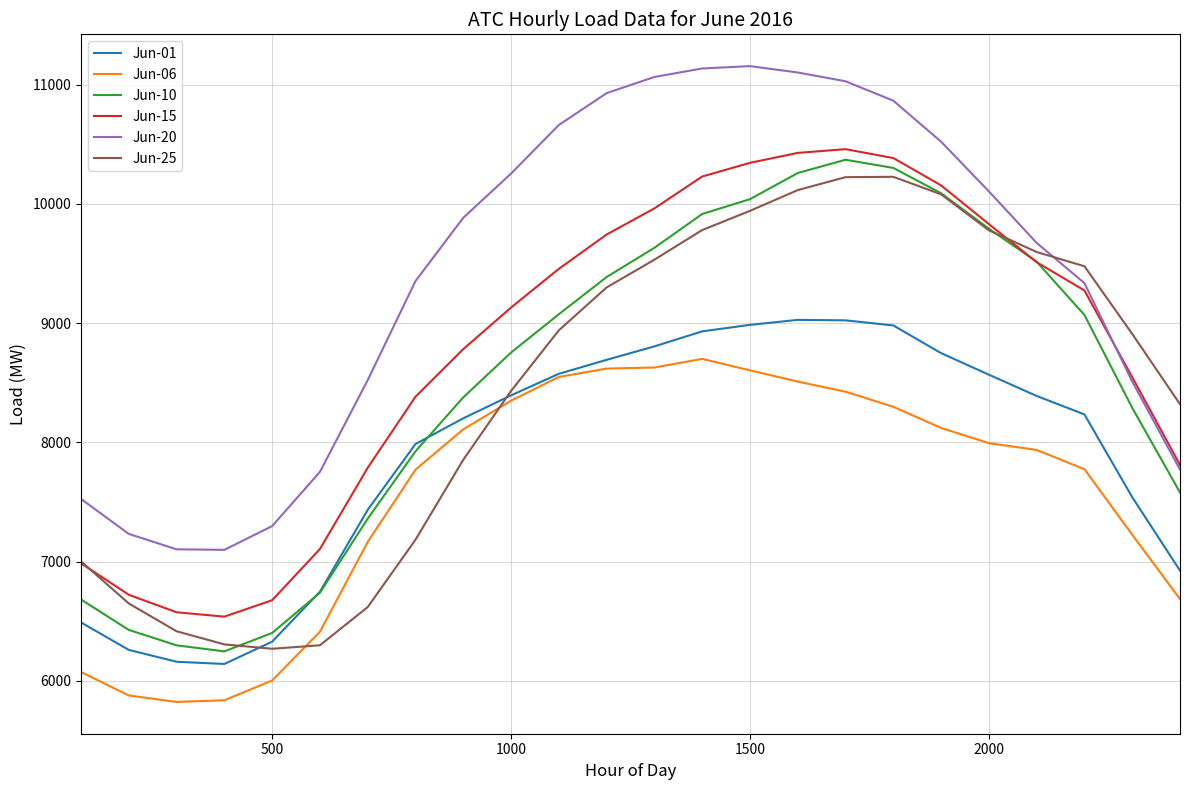

What is the minimum value for Jun-15?

6537.6